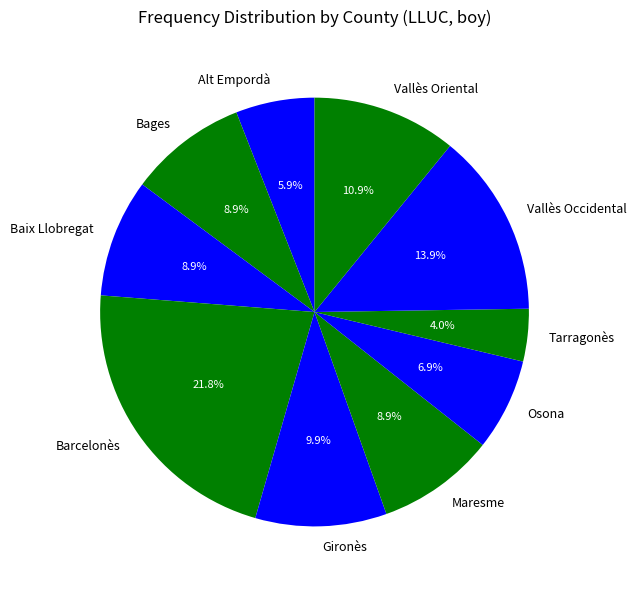

Is there any slice that represents more than half of the pie?

No